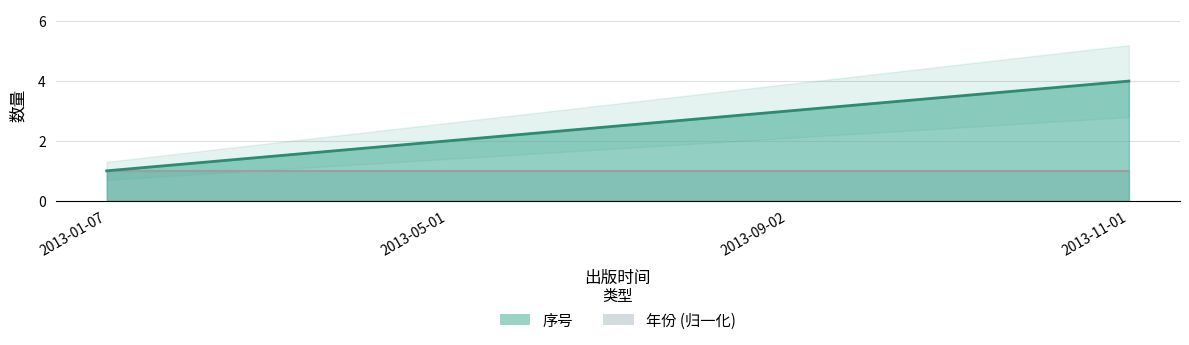

What is the ratio of the value at 2013-01-07 to the value at 2013-11-01?

0.2